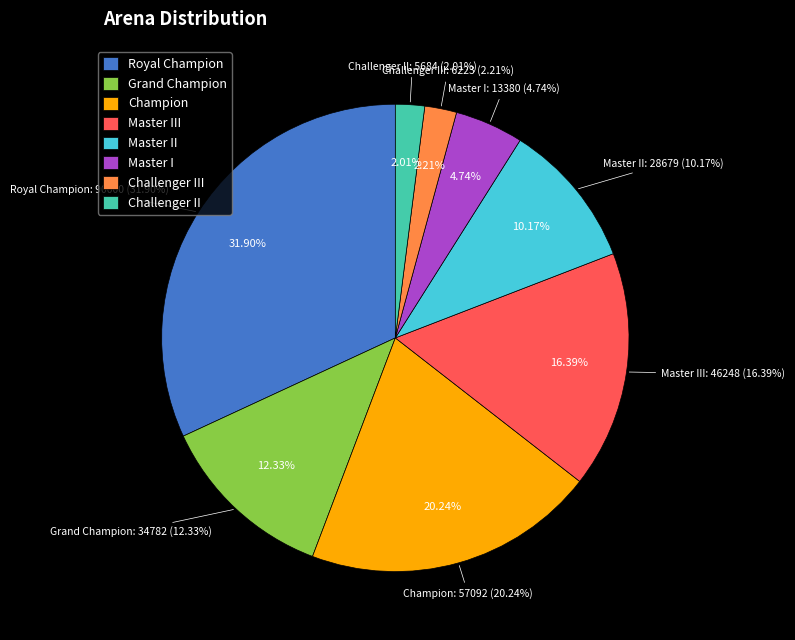

Is Challenger II the majority of the pie?

No